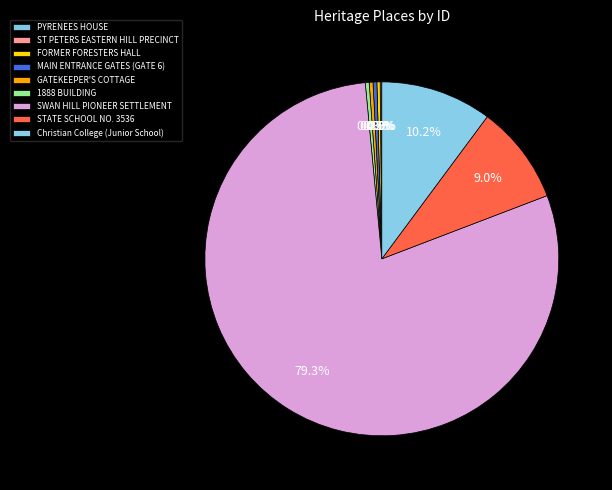

Which slice is the smallest?

PYRENEES HOUSE